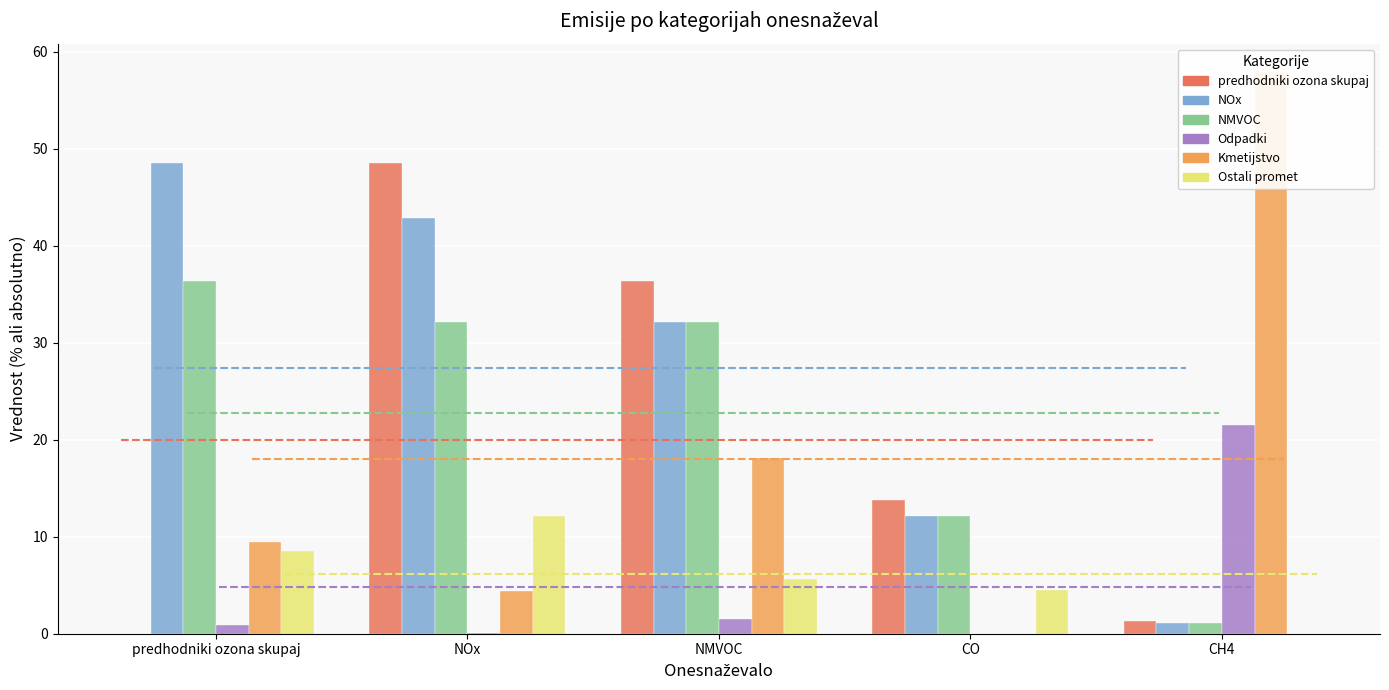

What are all the series names shown in the legend?

predhodniki ozona skupaj, NOx, NMVOC, Odpadki, Kmetijstvo, Ostali promet